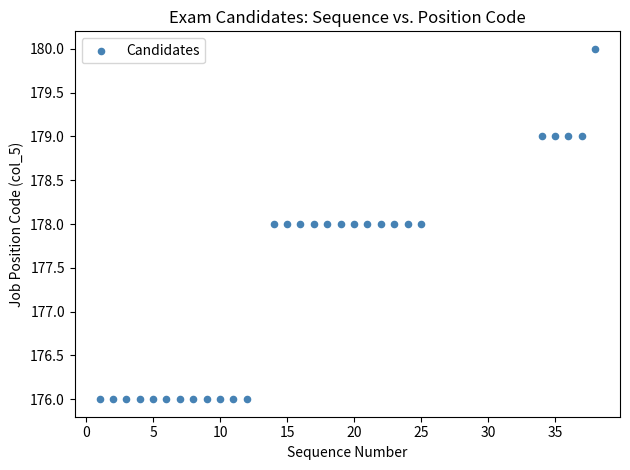

What is the range of Y values (max minus min)?

4